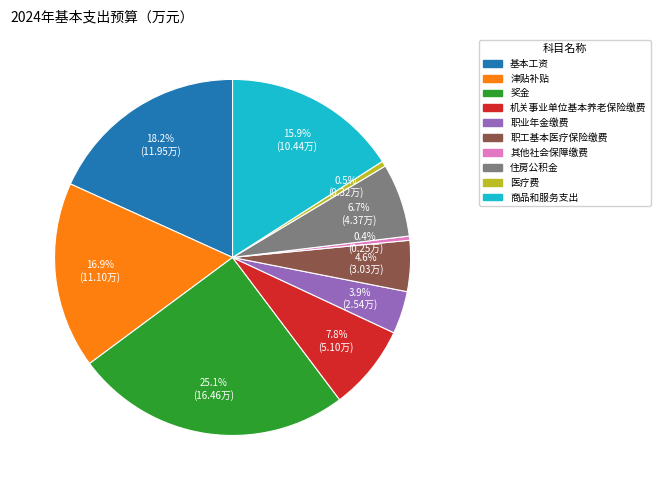

Is there any slice that represents more than half of the pie?

No